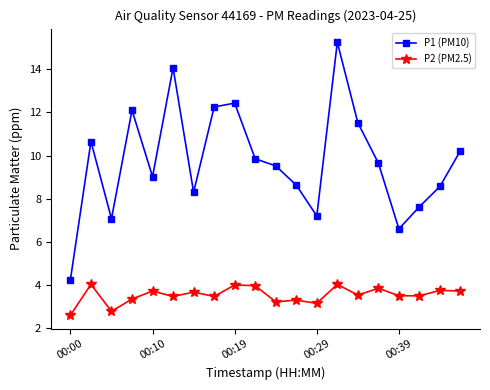

What is the value of the P1 (PM10) point at the 2nd from the left?

10.7